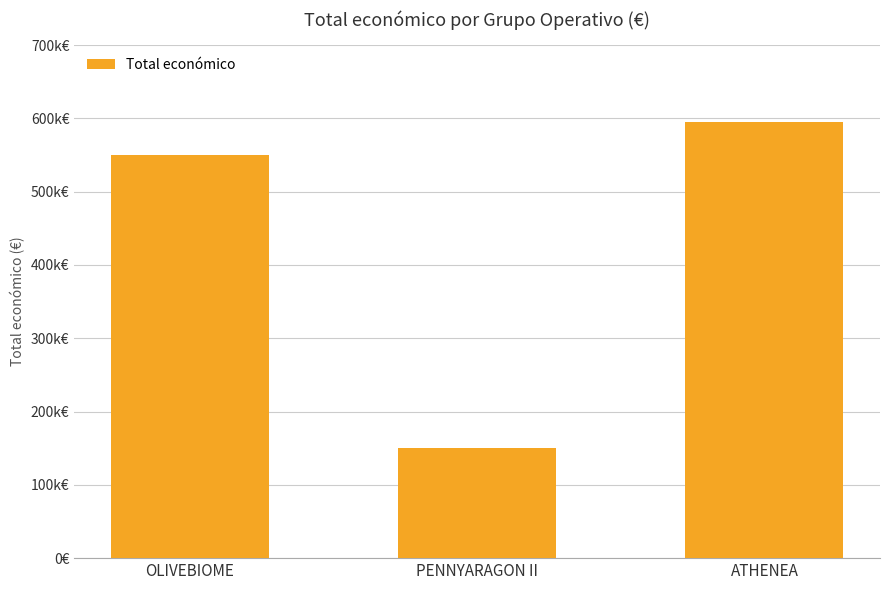

Does the chart contain any negative values?

No